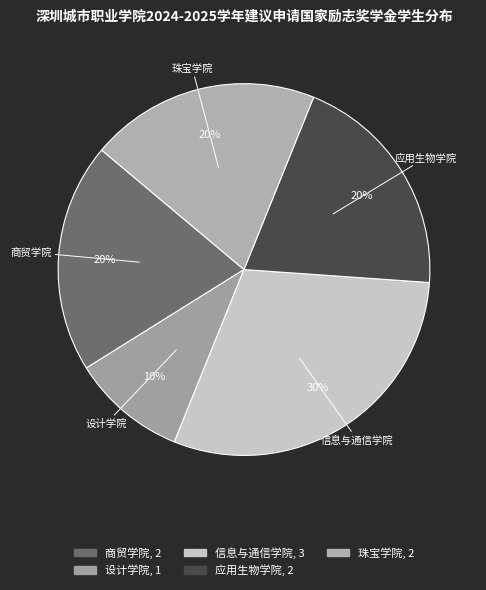

Combined, do 珠宝学院 and 应用生物学院 account for over 50%?

No